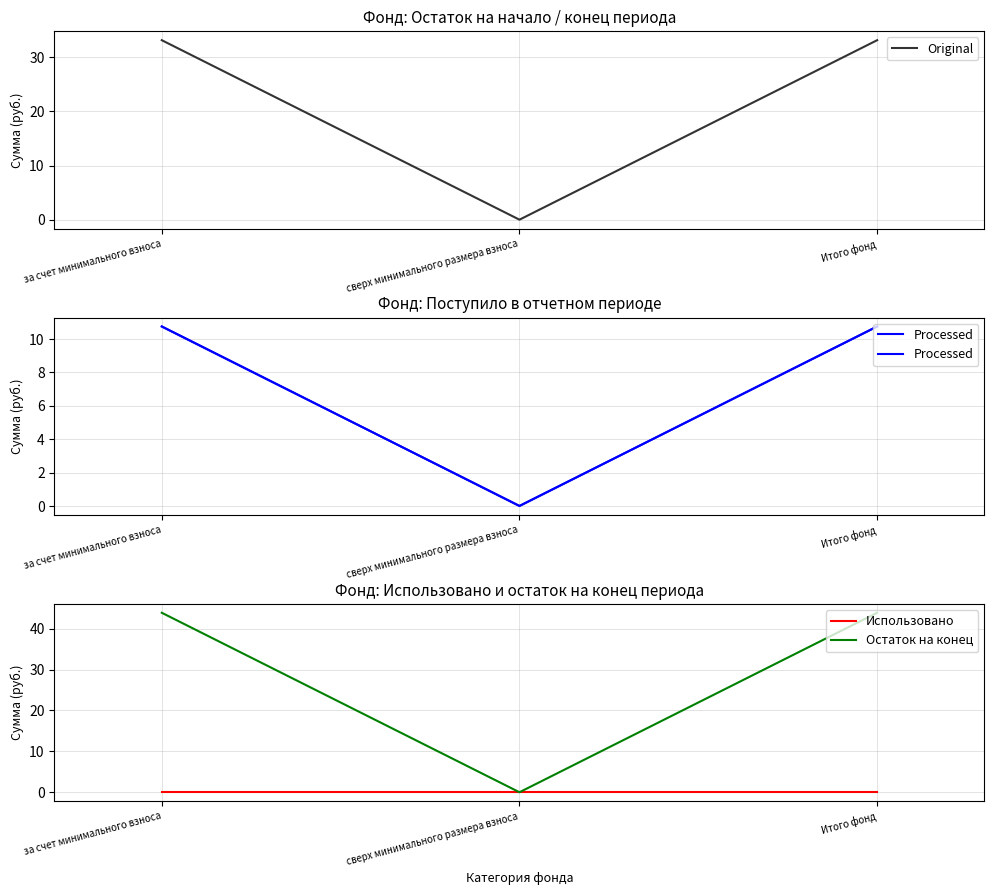

True or false: Original has a value of 33.1 at за счет минимального взноса.

True